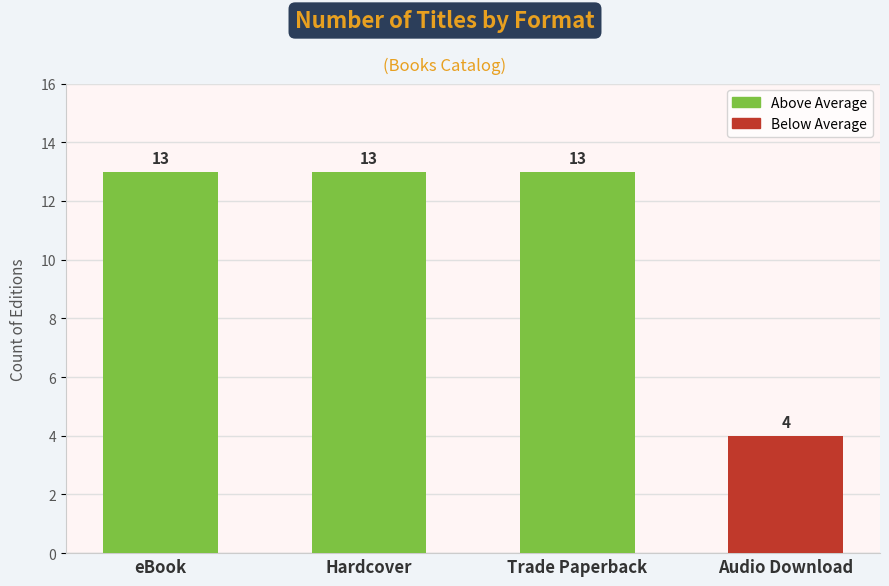

True or false: the data shows 17 at Hardcover.

False